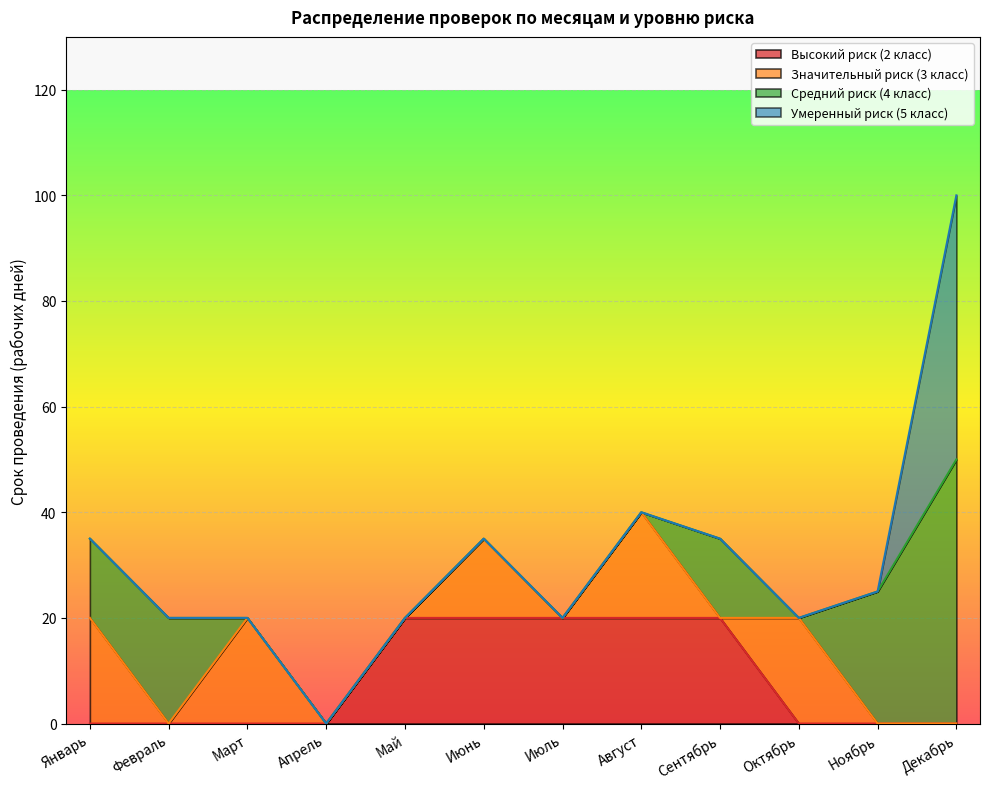

Which label corresponds to the largest value in the chart?

Декабрь